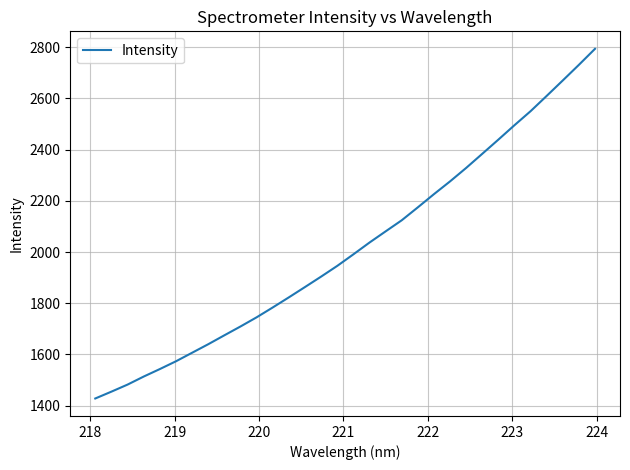

What is the maximum value shown in the chart?

2793.7